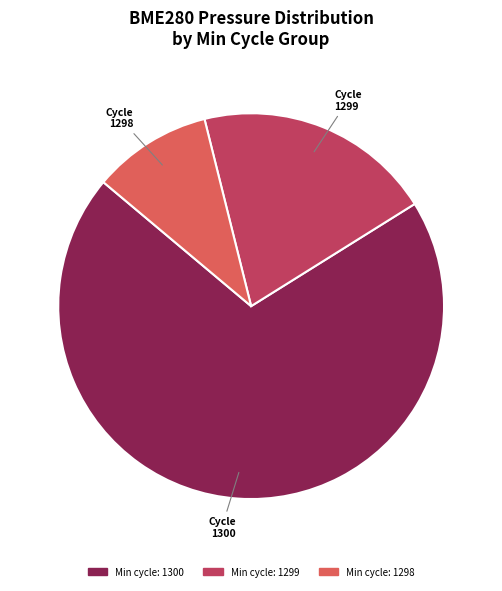

Is it true that Min cycle: 1300 is 70% of the pie?

True